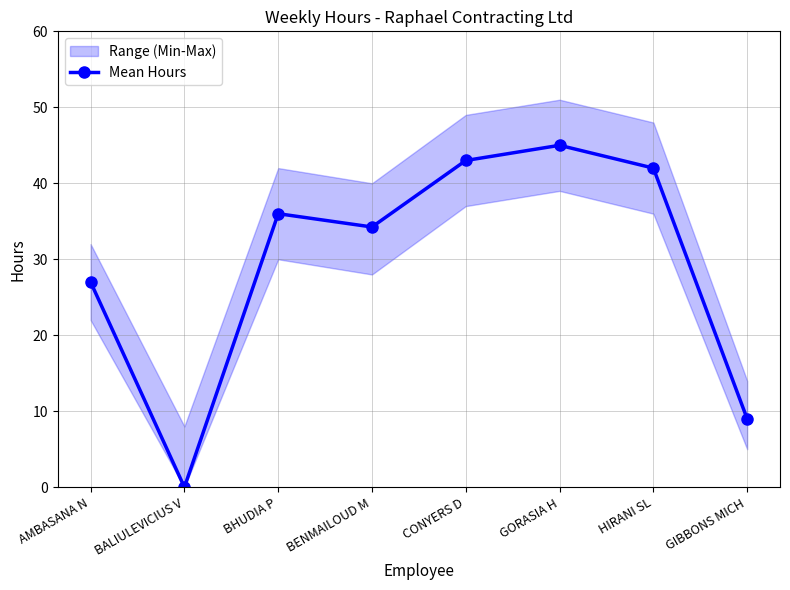

List the labels in order of value, largest first.

GORASIA H, CONYERS D, HIRANI SL, BHUDIA P, BENMAILOUD M, AMBASANA N, GIBBONS MICH, BALIULEVICIUS V